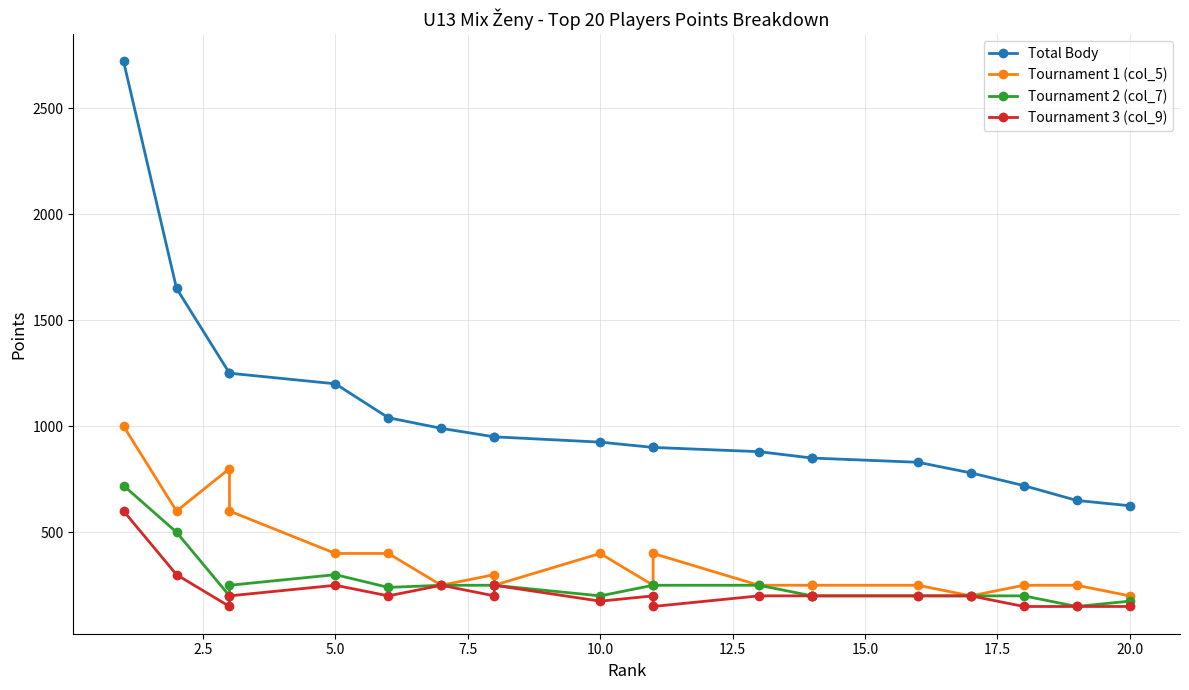

In Tournament 2 (col_7), how many points are lower than both neighbors (excluding endpoints)?

4